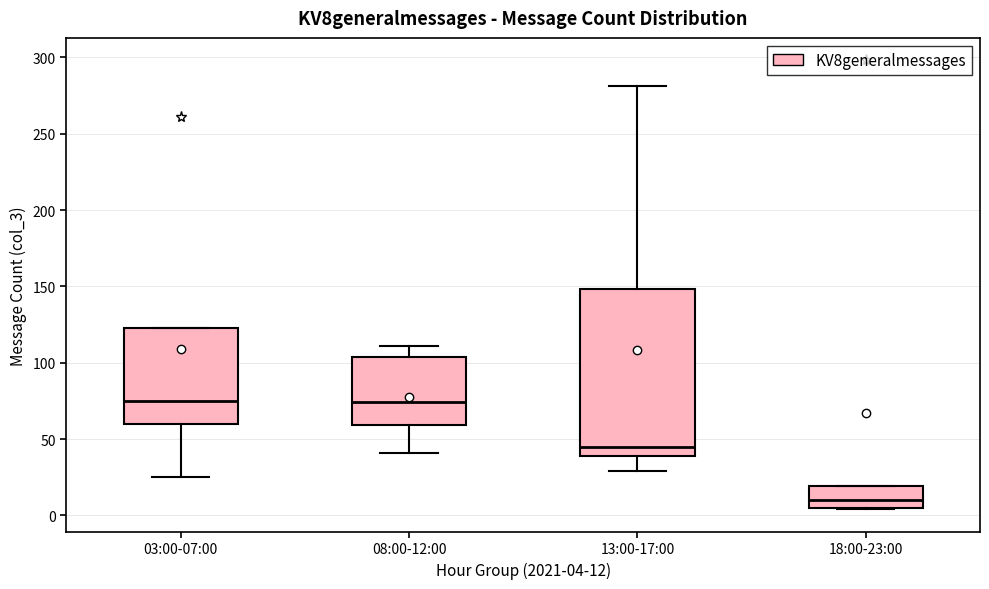

Comparing the boxes themselves (not the whiskers), which one is the tallest?

13:00-17:00